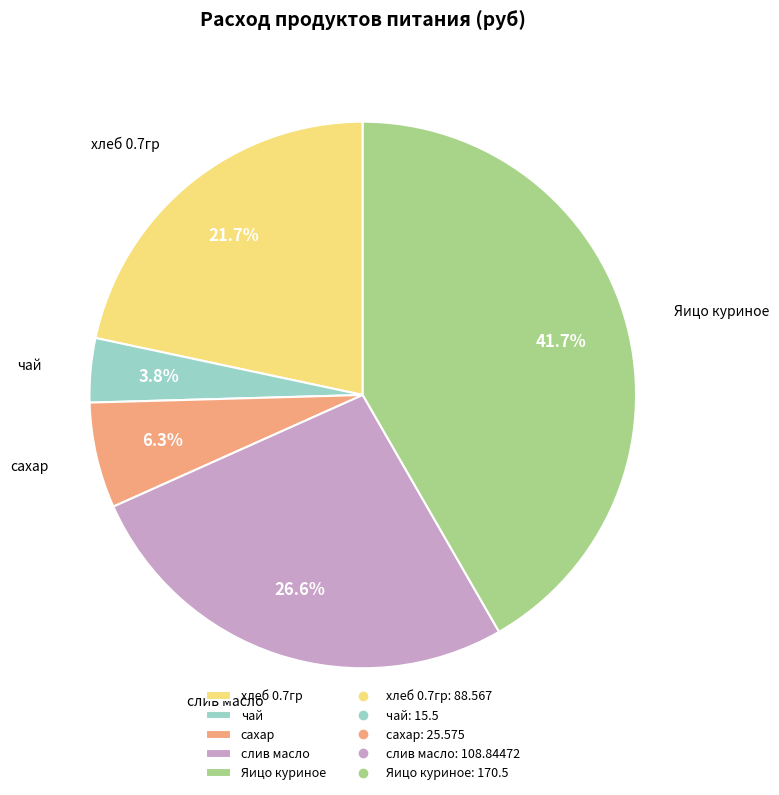

Which slice is the largest?

Яицо куриное